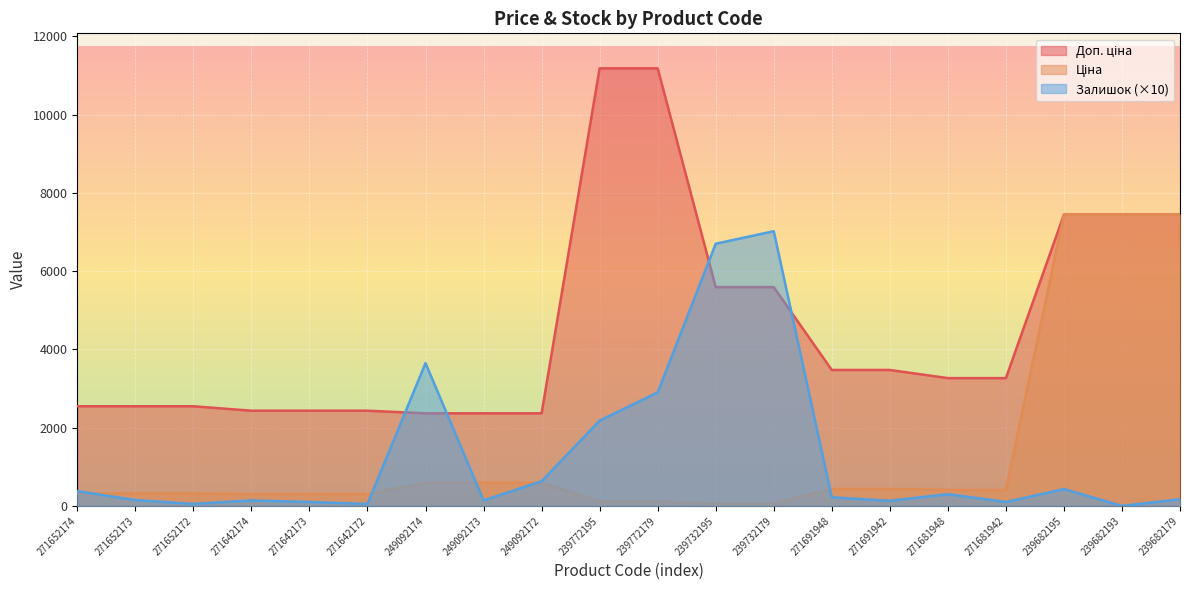

Reading left to right, what are all the values shown in this chart?

Ціна: 318.3	318.3	318.3	304.1	304.1	304.1	591.6	591.6	591.6	111.8	111.8	55.9	55.9	434.3	434.3	408.2	408.2	7444.6	7444.6	7444.6
Доп. ціна: 2546.4	2546.4	2546.4	2432.8	2432.8	2432.8	2366.5	2366.5	2366.5	11182.0	11182.0	5591.0	5591.0	3474.1	3474.1	3265.8	3265.8	7444.6	7444.6	7444.6
Залишок: 380.0	150.0	50.0	140.0	100.0	50.0	3650.0	140.0	630.0	2180.0	2900.0	6700.0	7020.0	220.0	130.0	300.0	100.0	430.0	0.0	170.0